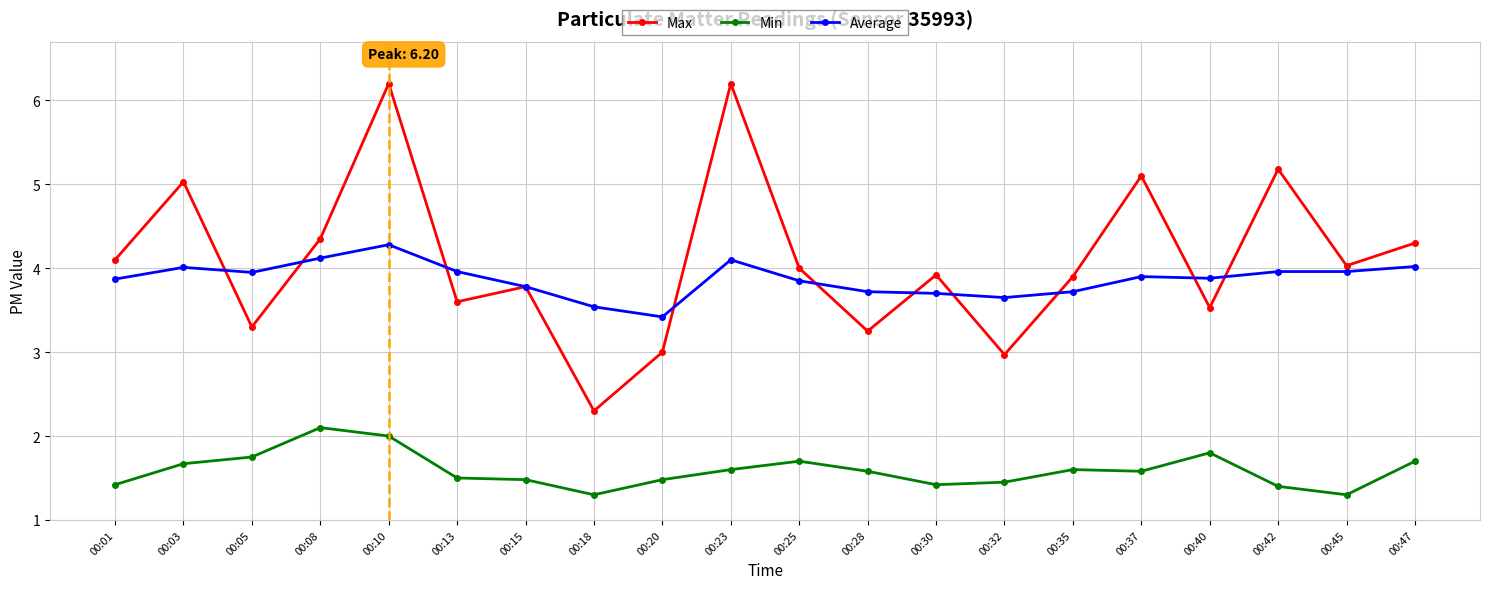

Where is the first local minimum for Max?

00:05